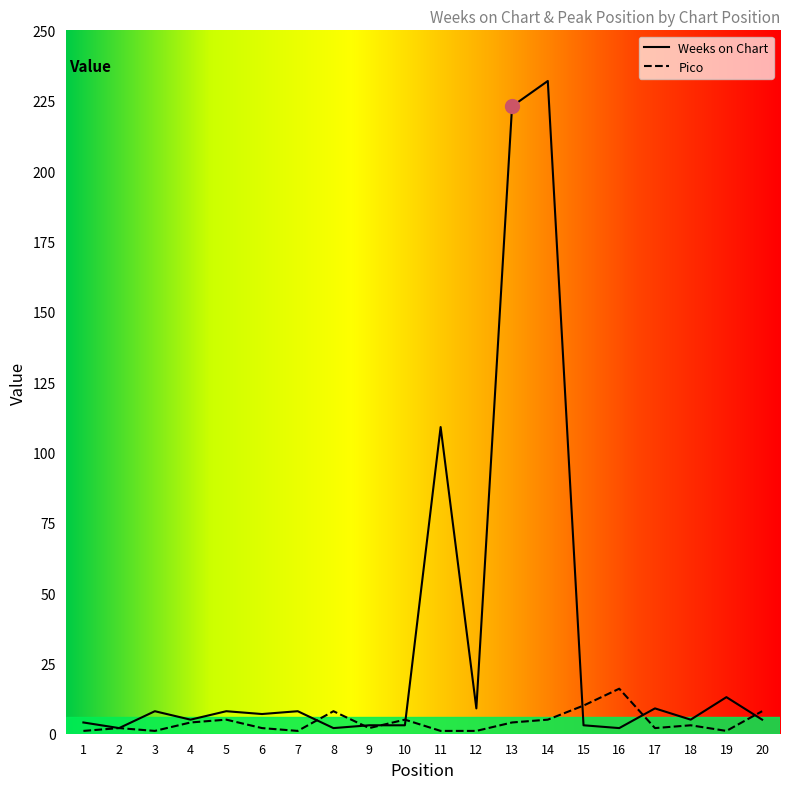

What is the total value across all series at 9?

5